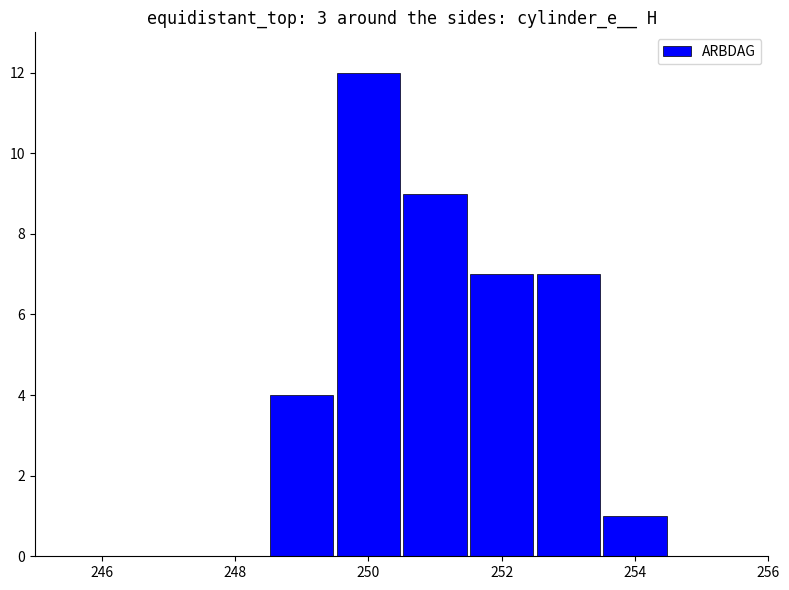

How many values are between 4 and 9?

4